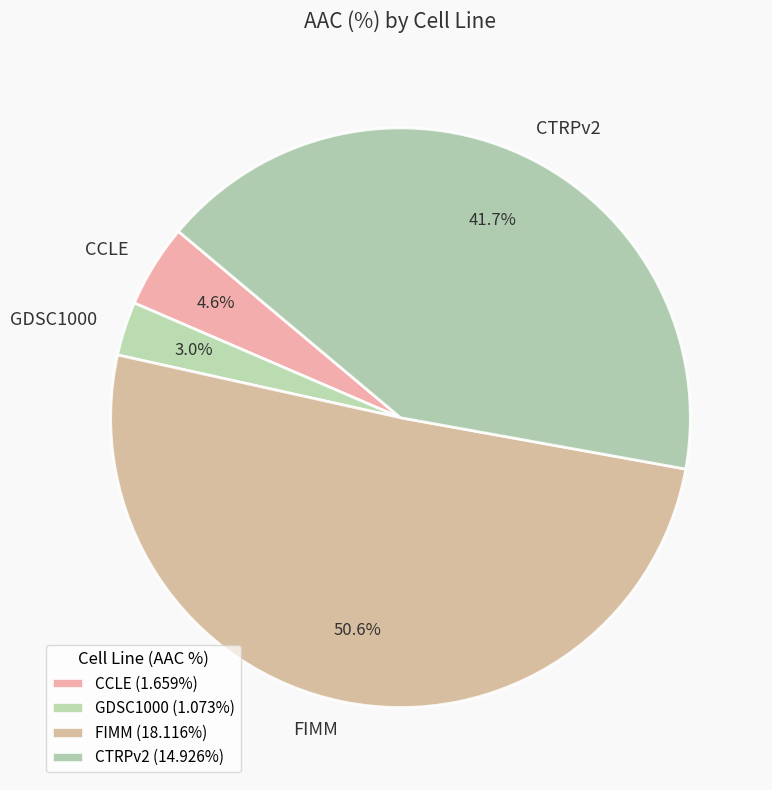

Rank the categories by value from lowest to highest.

GDSC1000, CCLE, CTRPv2, FIMM